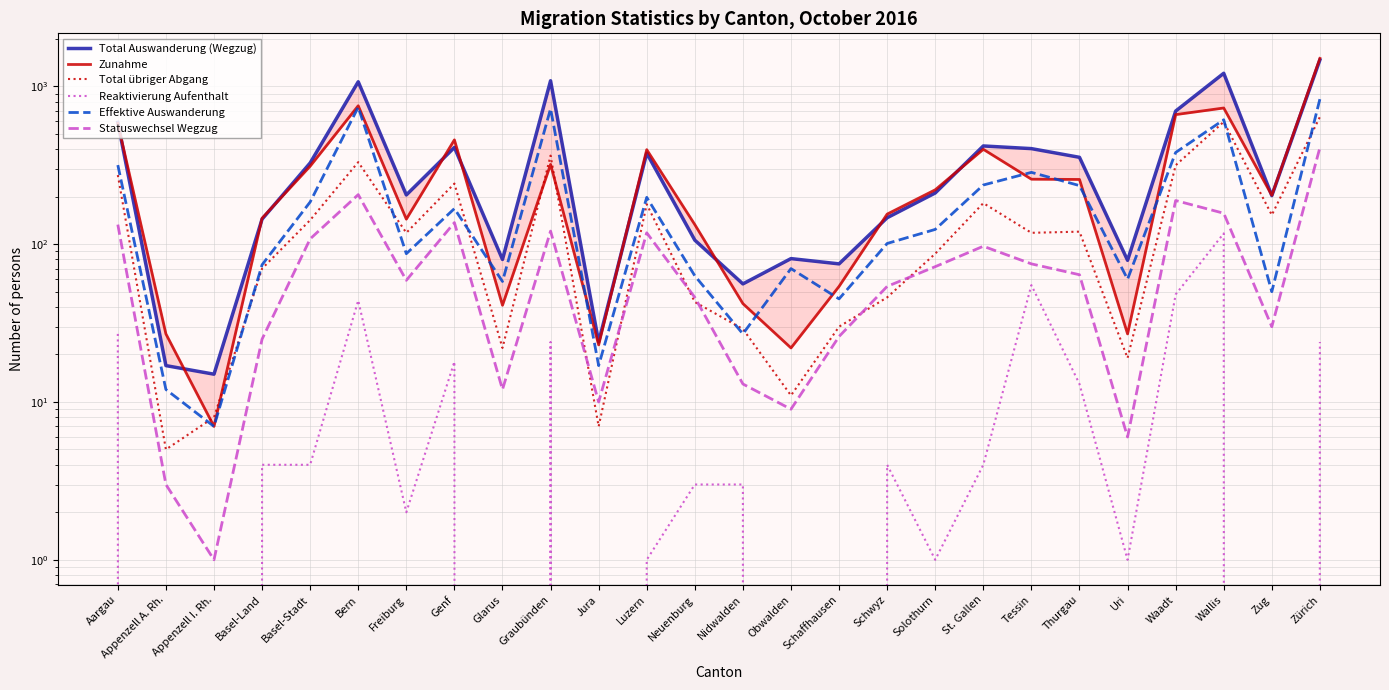

What is the label of the 18th point from the left?

Solothurn